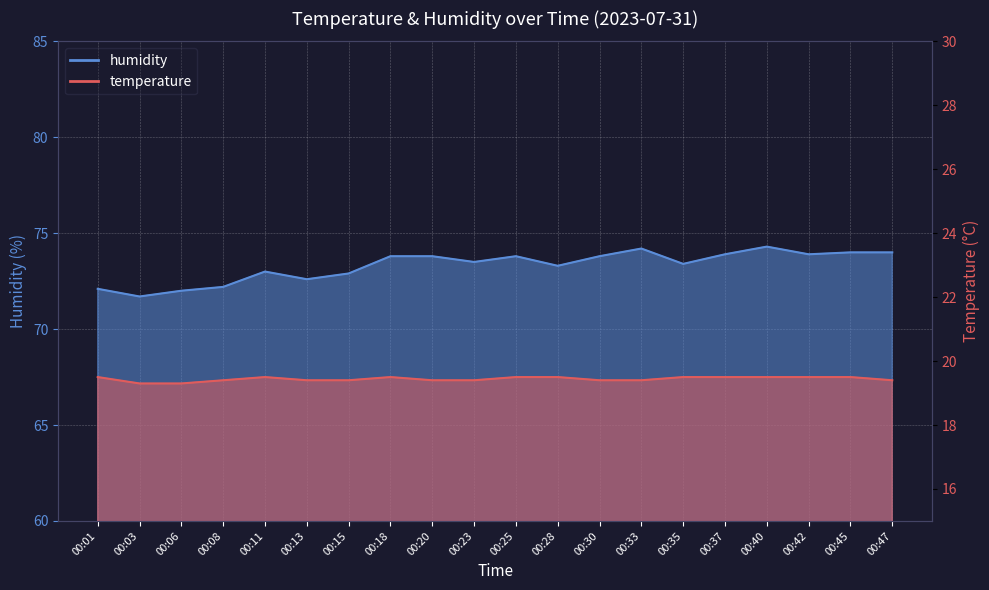

What is the difference between the humidity values at 00:15 and 00:45?

1.1